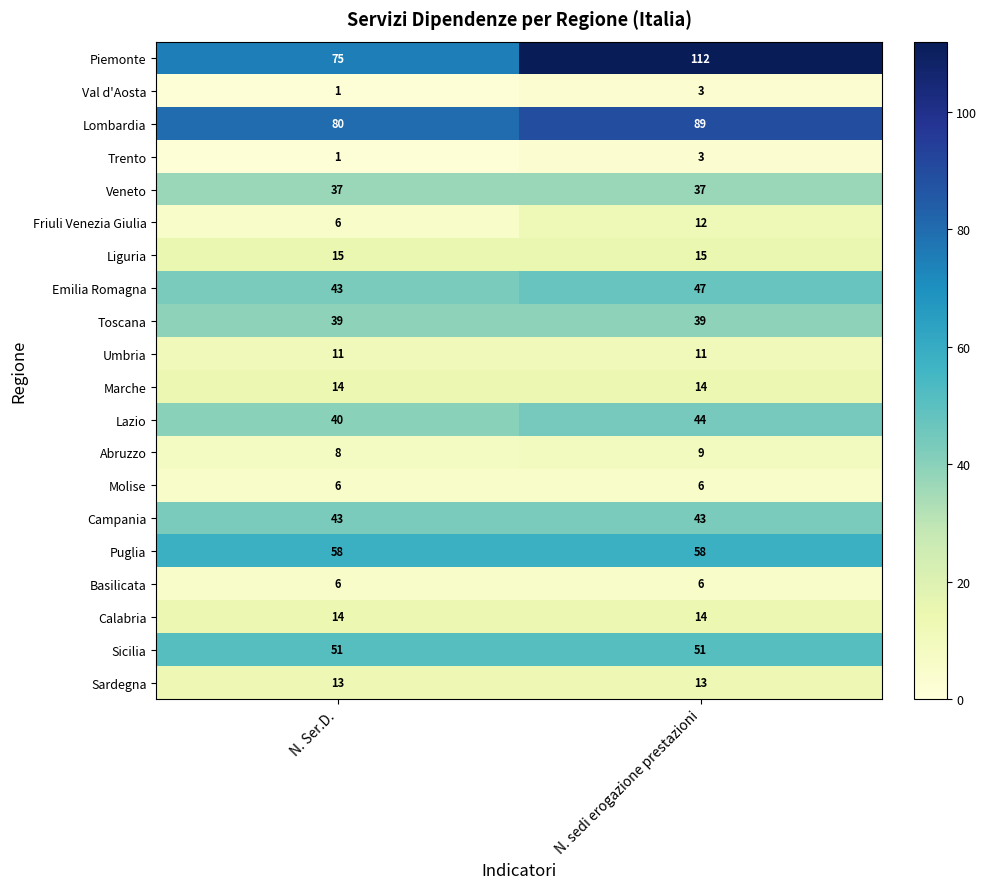

True or false: Lombardia has a value of 30 at N. sedi erogazione prestazioni.

False